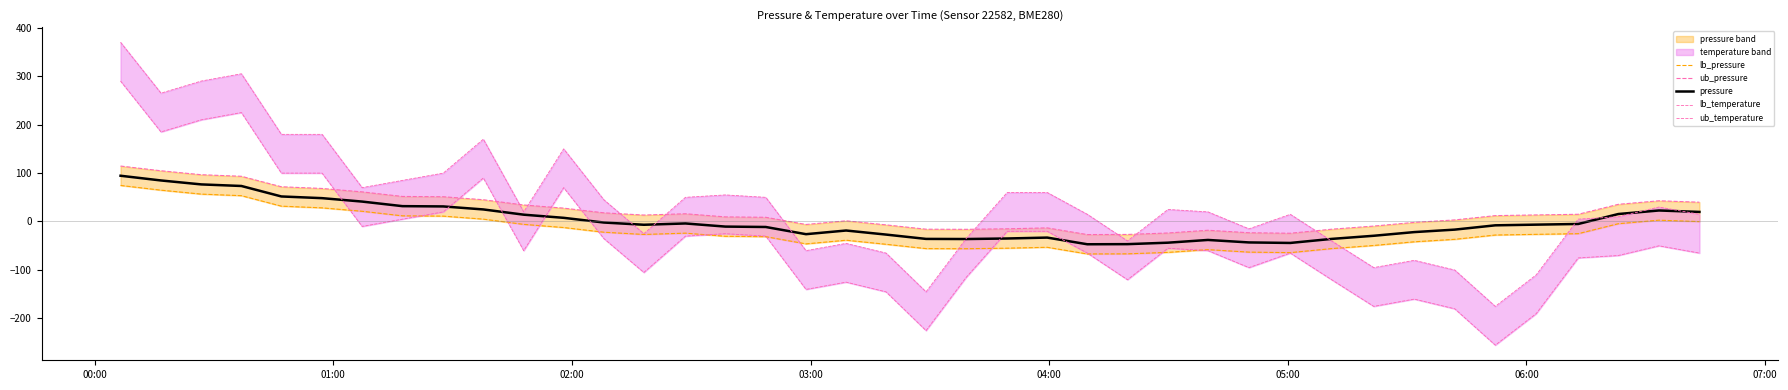

How many negative values does the ub_temperature series have?

14